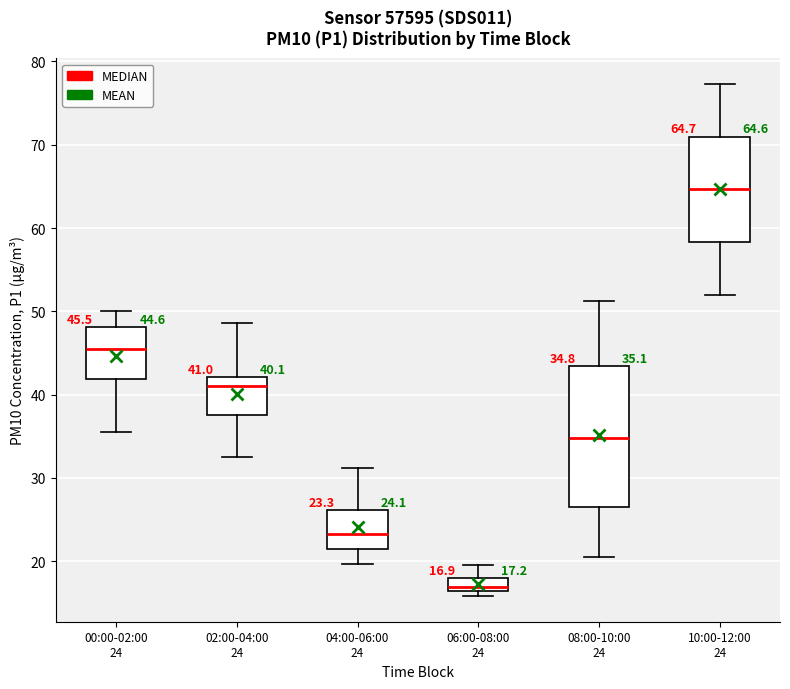

Which box has the lowest median line?

06:00-08:00 24